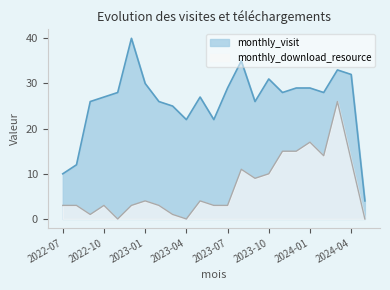

How many lines are shown in the chart?

2